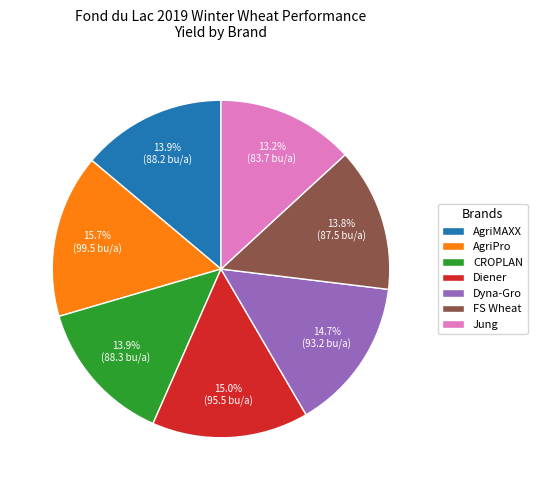

What portion of the pie excludes Dyna-Gro?

85.3%